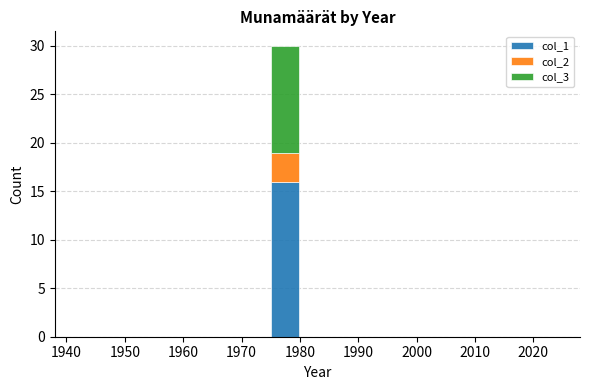

Reading left to right, transcribe this chart: for each stacked bar, give the range it covers on the x-axis and its total height. The values are not printed on the chart, so give them approximately, as read against the axis.

1940 to 1945: 0
1945 to 1950: 0
1950 to 1955: 0
1955 to 1960: 0
1960 to 1965: 0
1965 to 1970: 0
1970 to 1975: 0
1975 to 1980: 30
1980 to 1985: 0
1985 to 1990: 0
1990 to 1995: 0
1995 to 2000: 0
2000 to 2005: 0
2005 to 2010: 0
2010 to 2015: 0
2015 to 2020: 0
2020 to 2025: 0